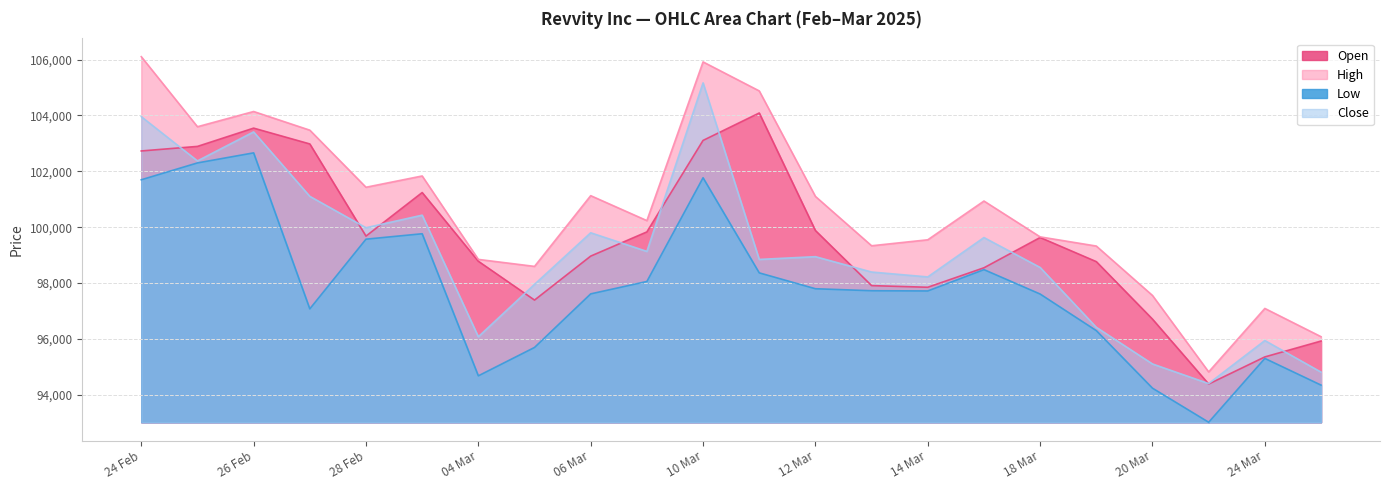

Rank the series by their maximum value, from lowest to highest.

Low, Open, Close, High